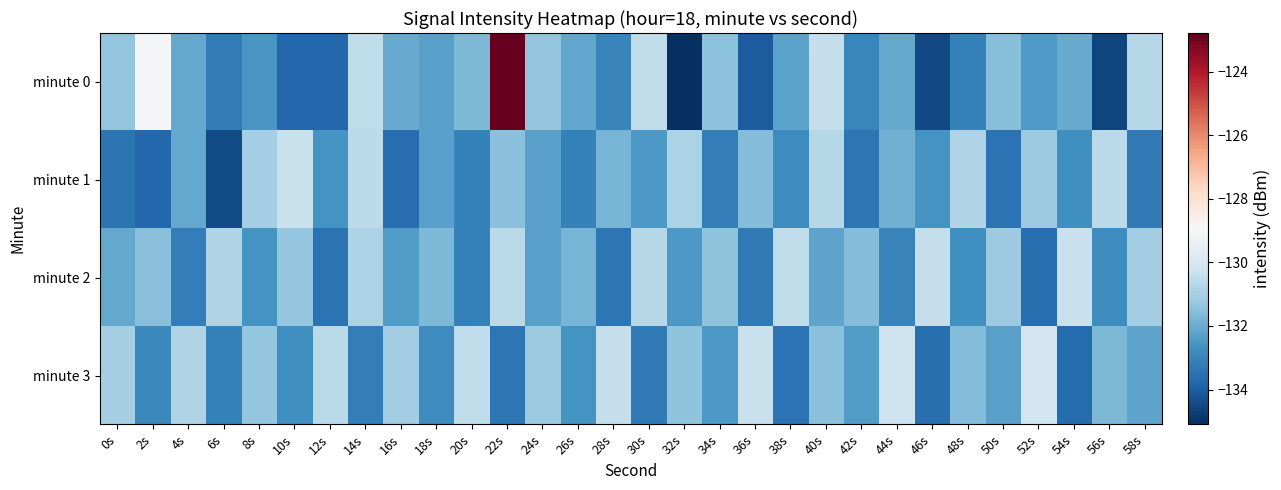

What is the smallest value displayed?

-135.1